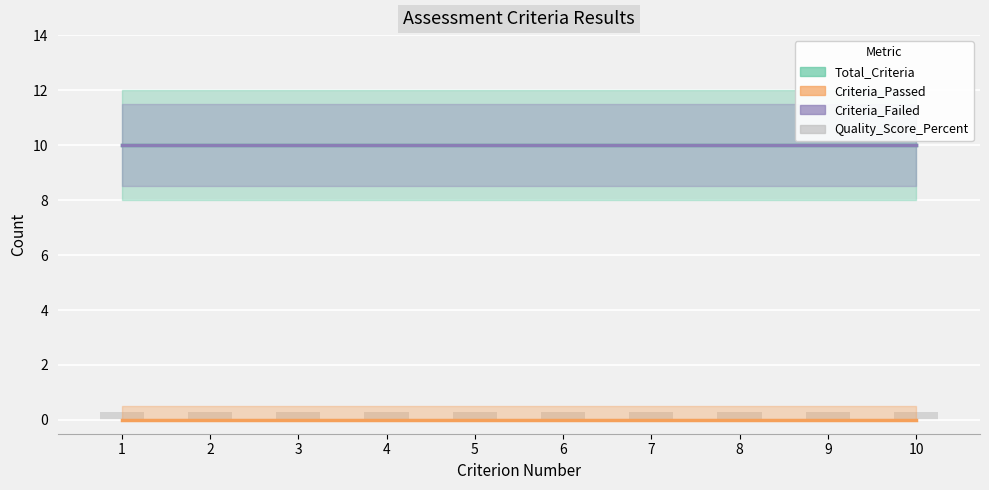

Reading left to right, transcribe all the data shown in this chart.

Total_Criteria: 1=10.0	2=10.0	3=10.0	4=10.0	5=10.0	6=10.0	7=10.0	8=10.0	9=10.0	10=10.0
Criteria_Failed: 1=10.0	2=10.0	3=10.0	4=10.0	5=10.0	6=10.0	7=10.0	8=10.0	9=10.0	10=10.0
Criteria_Passed: 1=0.0	2=0.0	3=0.0	4=0.0	5=0.0	6=0.0	7=0.0	8=0.0	9=0.0	10=0.0
Quality_Score_Percent: 1=0.3	2=0.3	3=0.3	4=0.3	5=0.3	6=0.3	7=0.3	8=0.3	9=0.3	10=0.3